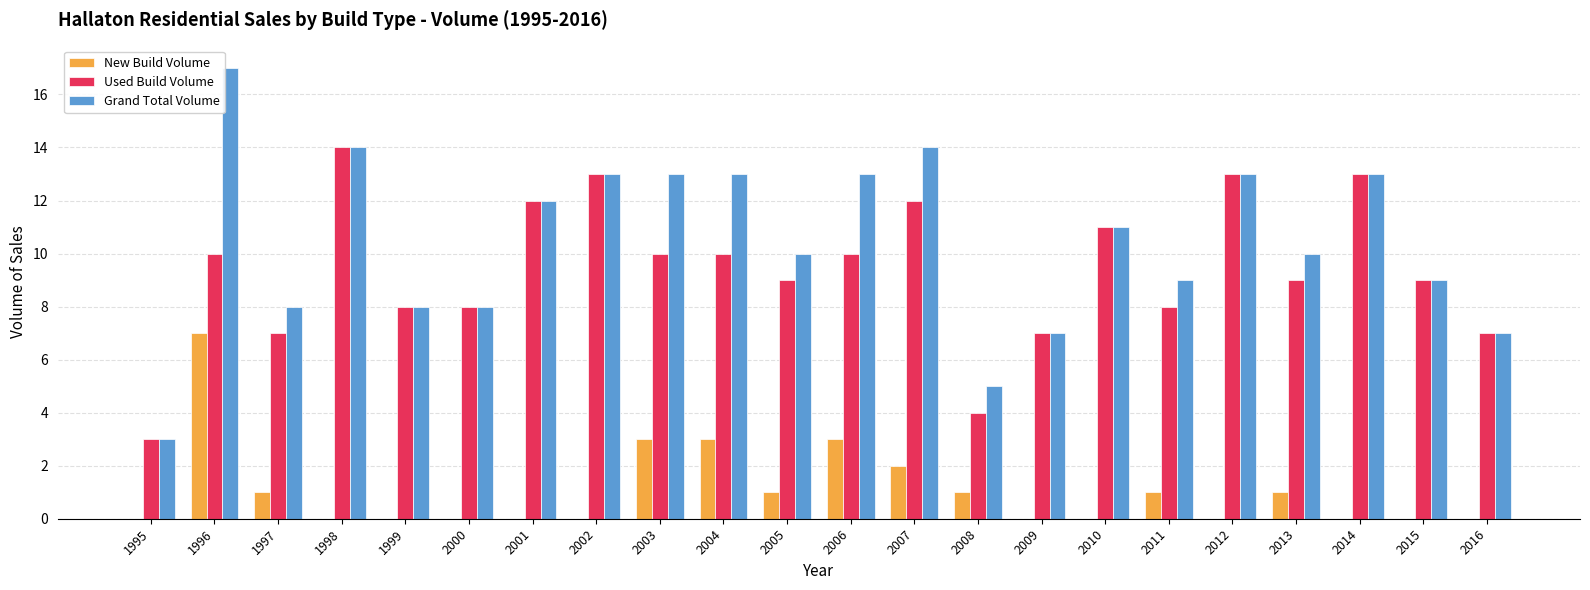

What is the difference between the Used Build Volume values at 2015 and 2016?

2